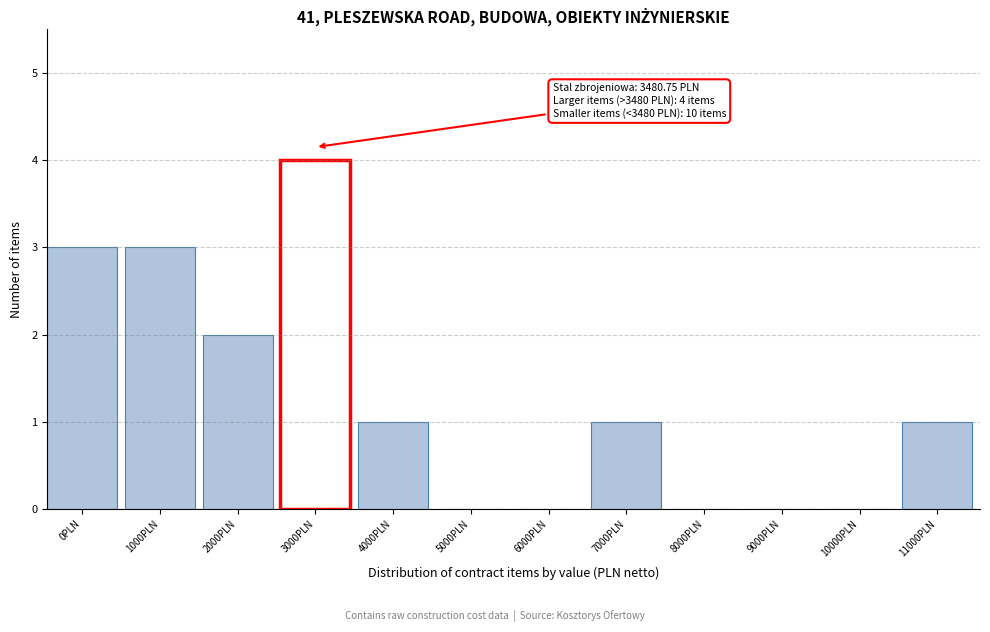

Reading left to right, extract all data points from this chart.

0PLN=3	1000PLN=3	2000PLN=2	3000PLN=4	4000PLN=1	5000PLN=0	6000PLN=0	7000PLN=1	8000PLN=0	9000PLN=0	10000PLN=0	11000PLN=1